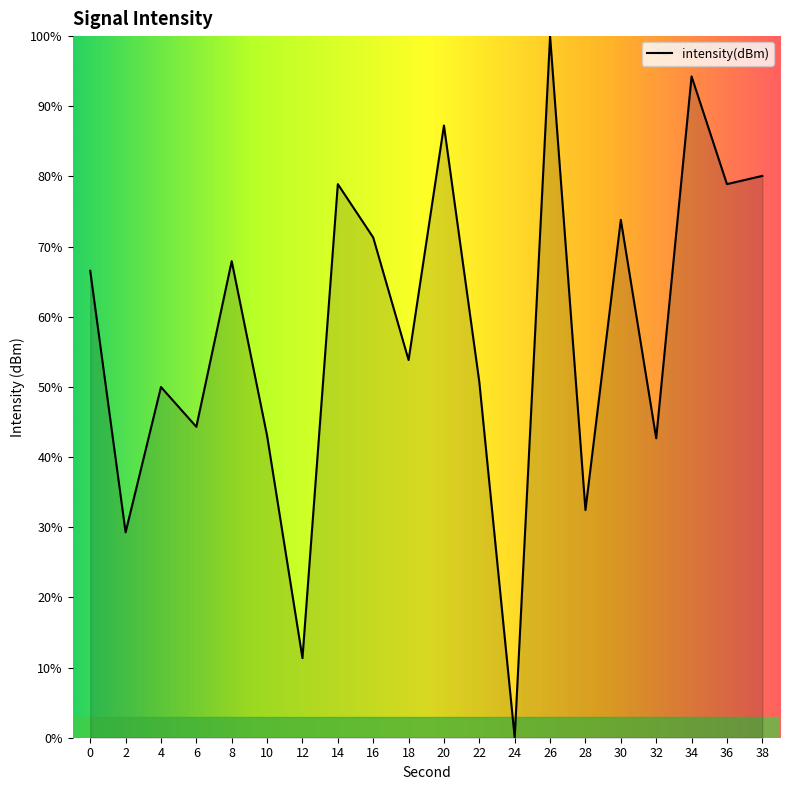

The chart shows a value of 69.0 at 24. True or false?

False